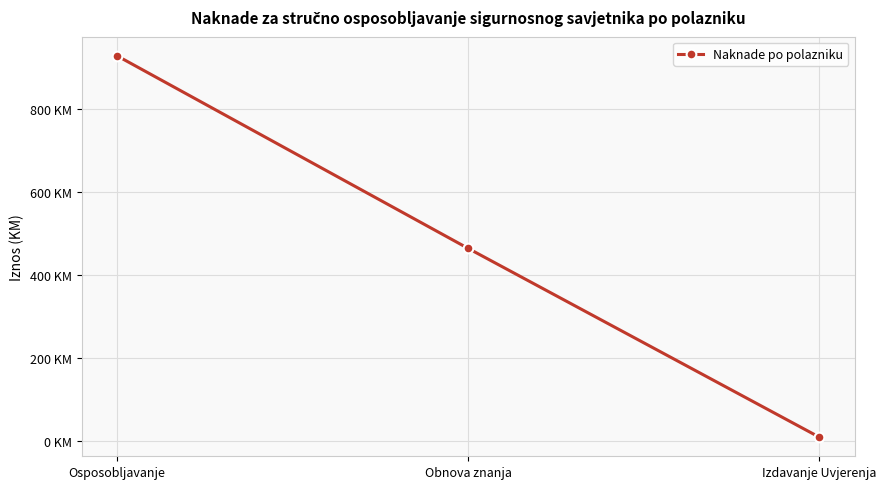

Which label corresponds to the largest value in the chart?

Osposobljavanje